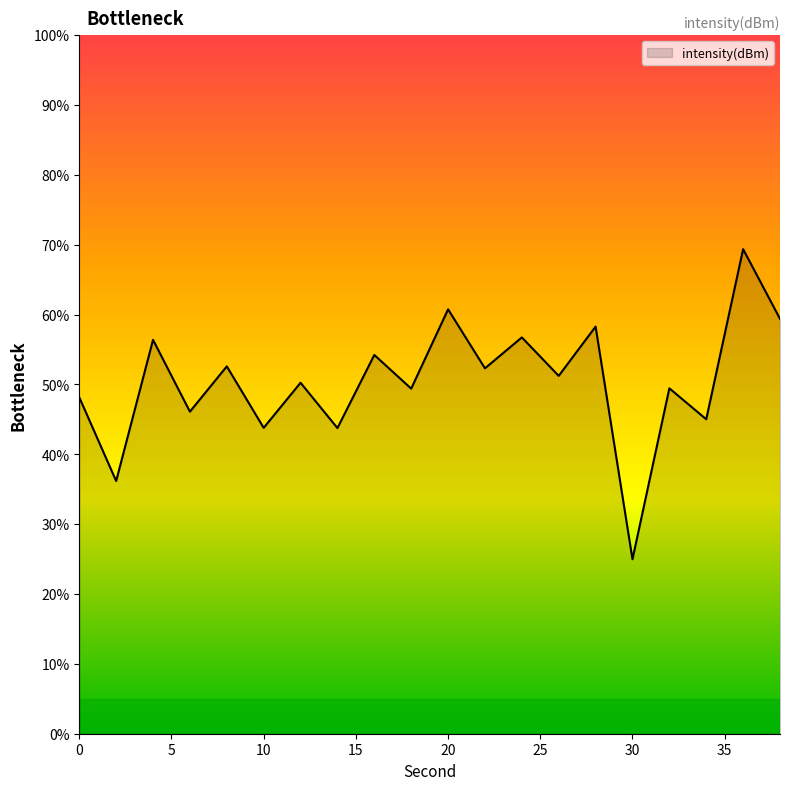

How many lines are shown in the chart?

1